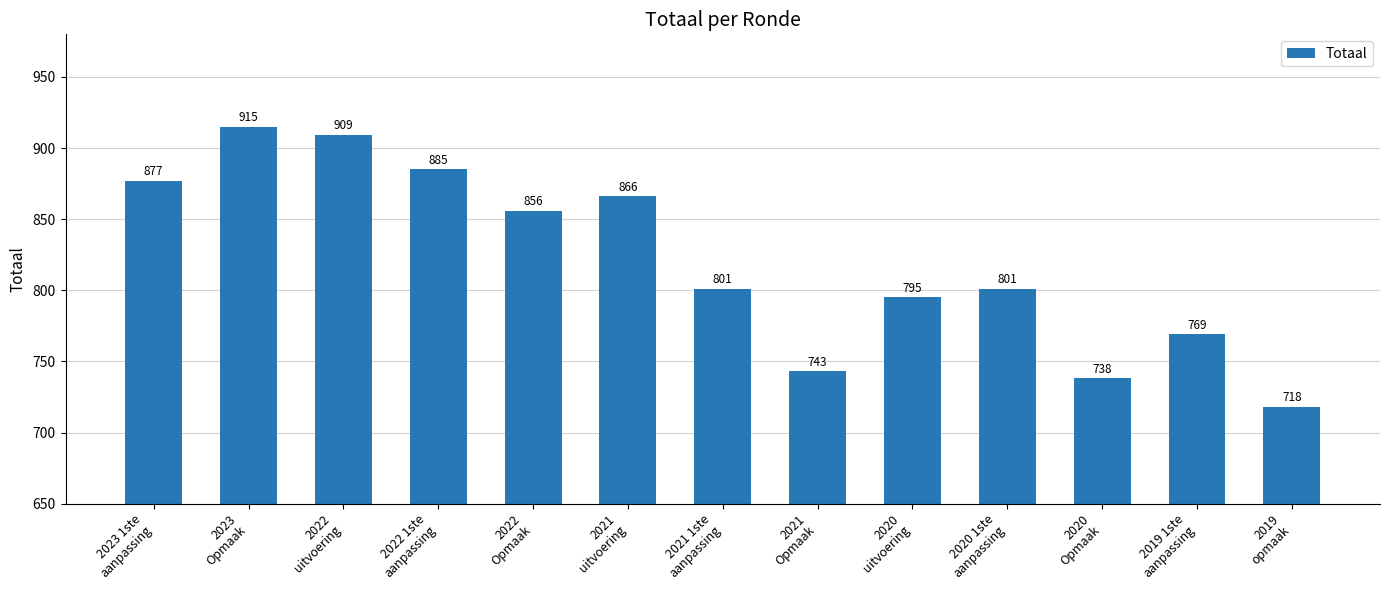

Which has a higher value, 2022
Opmaak or 2019
opmaak?

2022
Opmaak